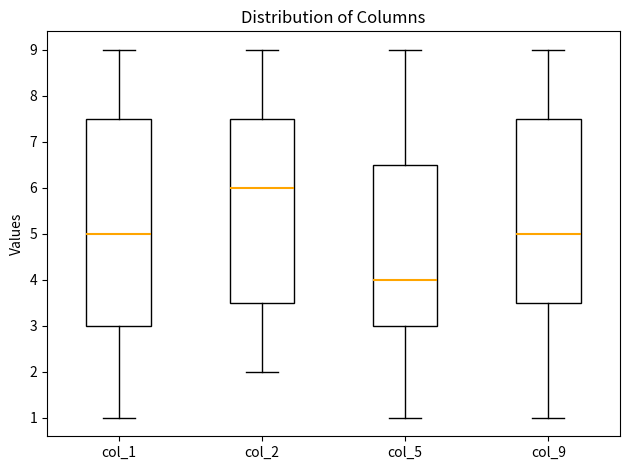

Which box is the tallest, from its lower edge to its upper edge?

col_1